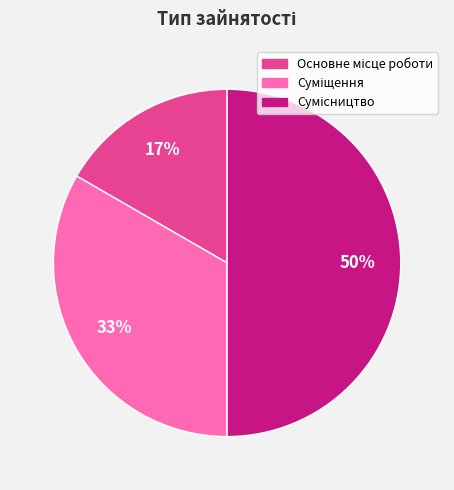

To the nearest percent, what is the difference between the largest and smallest slice percentages?

33%